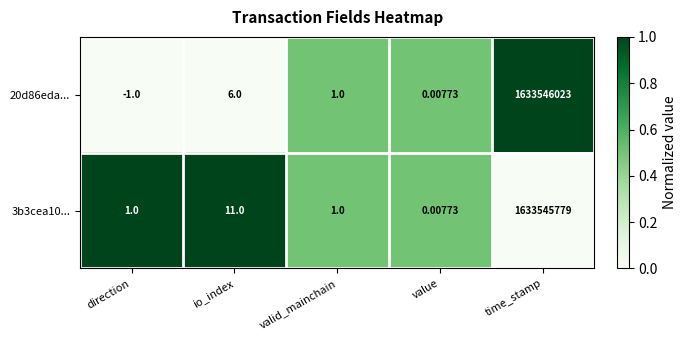

Which label corresponds to the largest value in the chart?

time_stamp